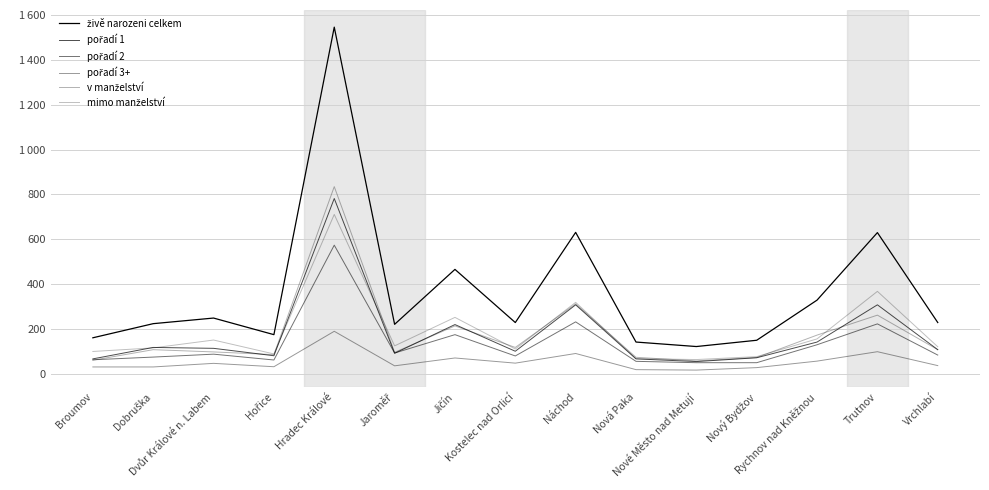

Which series has the widest spread of values?

živě narozeni celkem